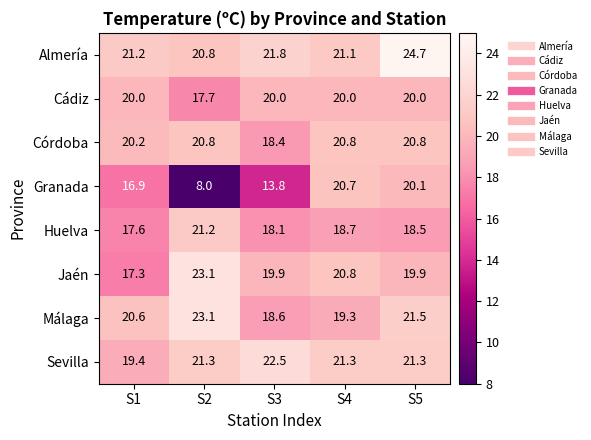

Is it true that Sevilla equals 5.8 at S3?

False